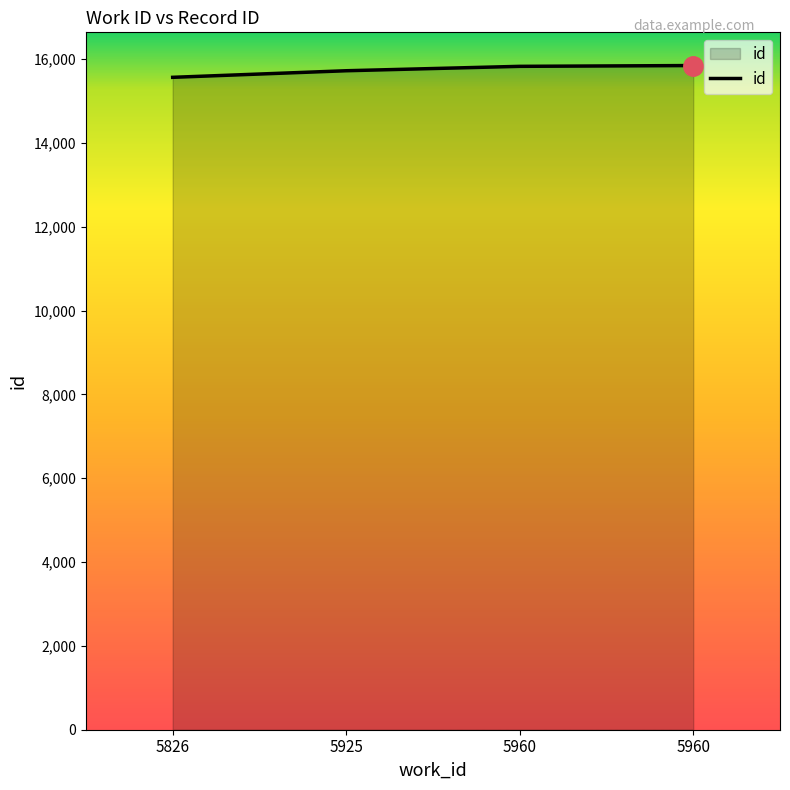

Which label corresponds to the smallest value in the chart?

5826